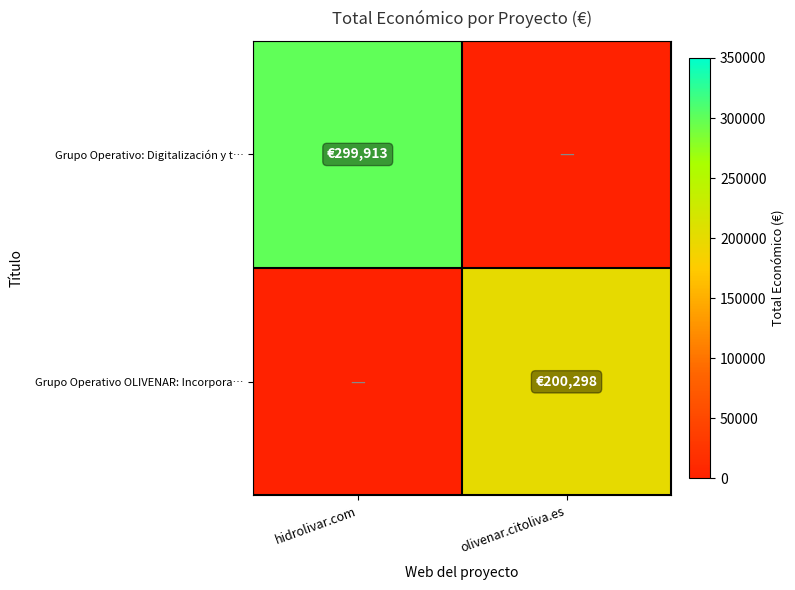

What is the total value across all series at hidrolivar.com?

299913